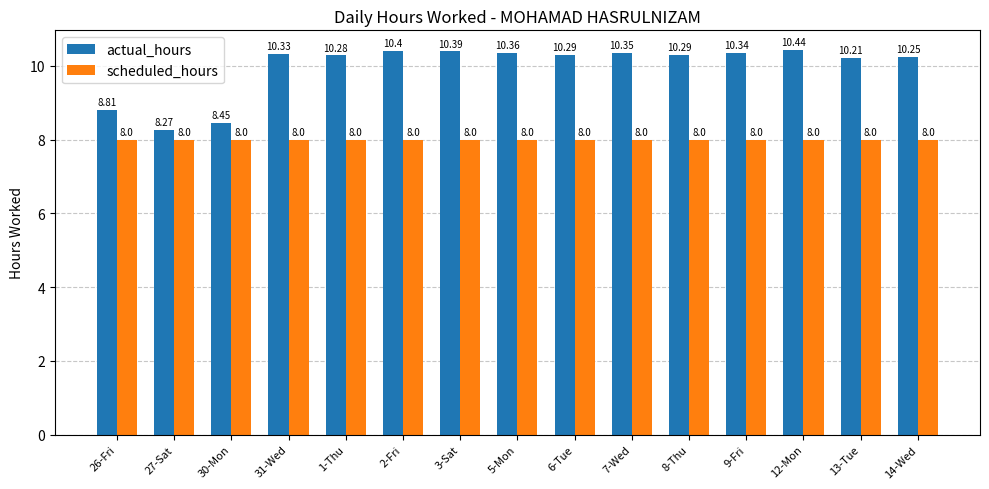

What is the label of the 12th bar from the right?

31-Wed